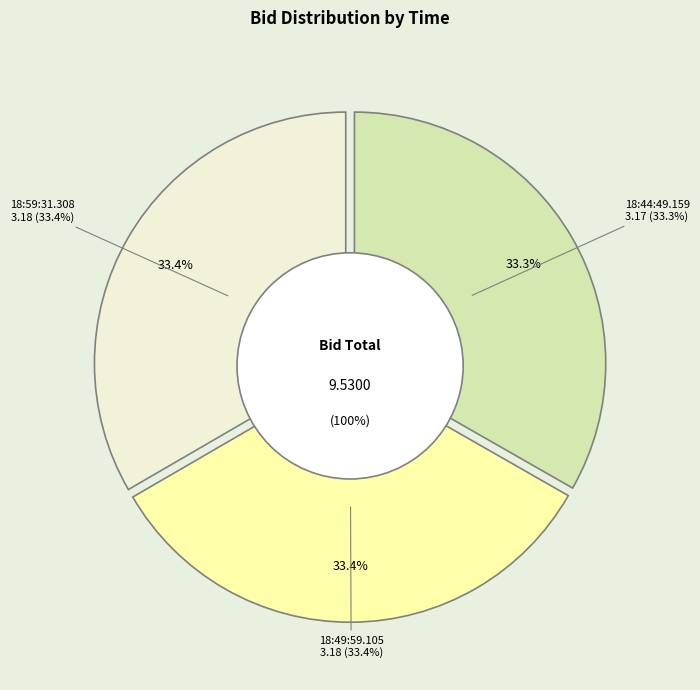

To the nearest percent, what is the combined percentage of 18:59:31.308 and 18:44:49.159?

67%